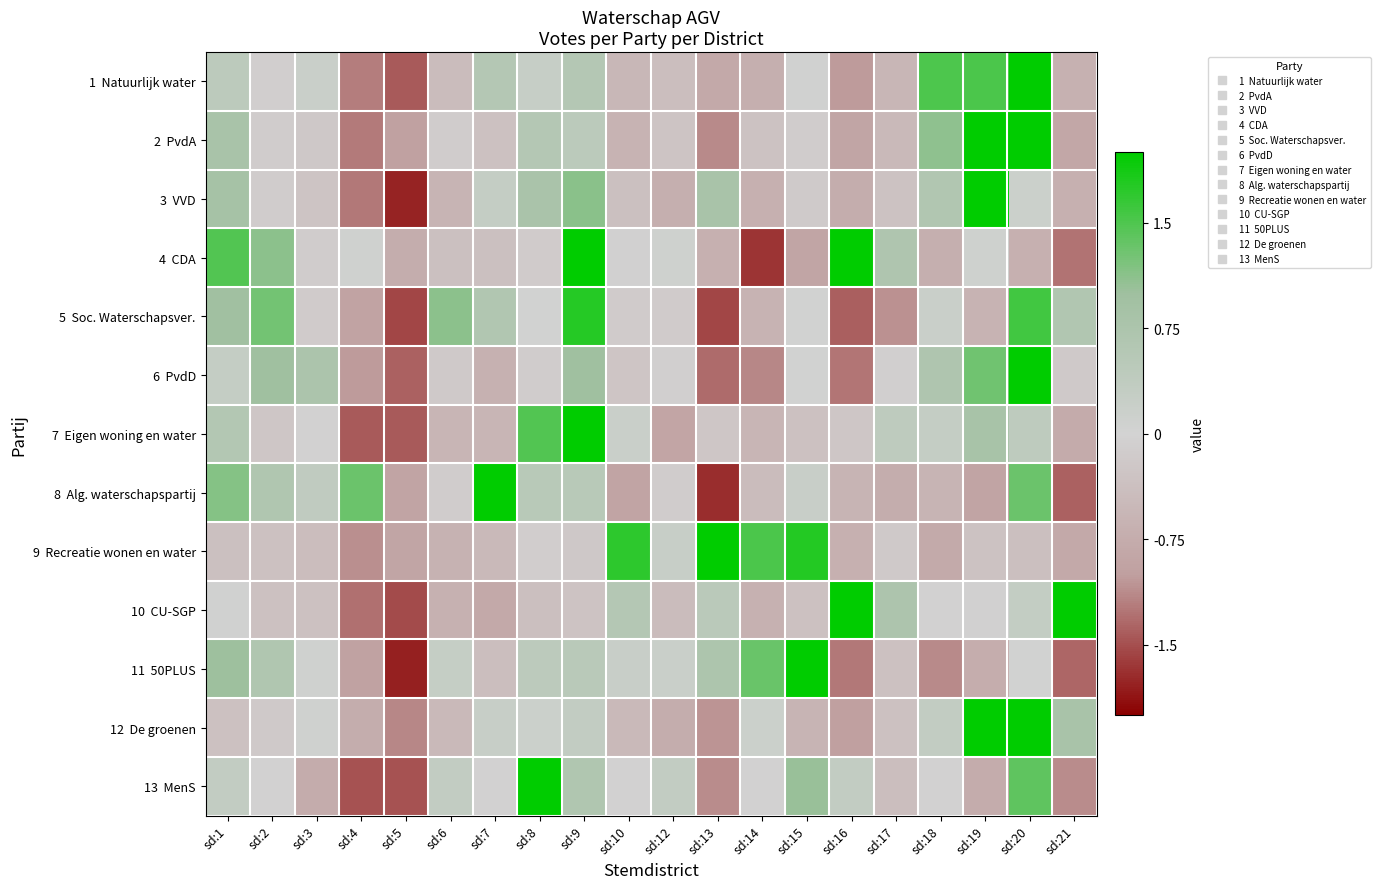

At sd:21, list the series in order from smallest to largest.

8 Alg. waterschapspartij, 11 50PLUS, 4 CDA, 13 MenS, 2 PvdA, 9 Recreatie wonen en water, 7 Eigen woning en water, 3 VVD, 1 Natuurlijk water, 6 PvdD, 5 Soc. Waterschapsver., 12 De groenen, 10 CU-SGP